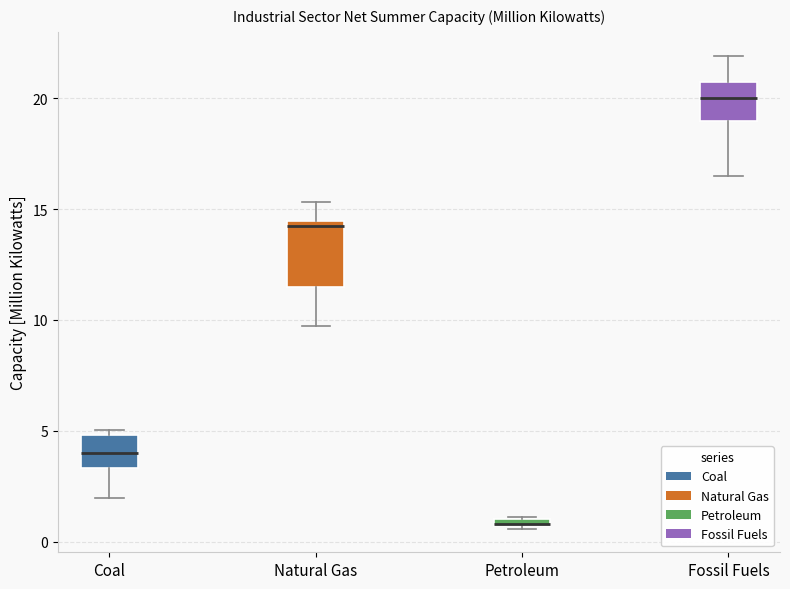

Which box has the lowest median line?

Petroleum